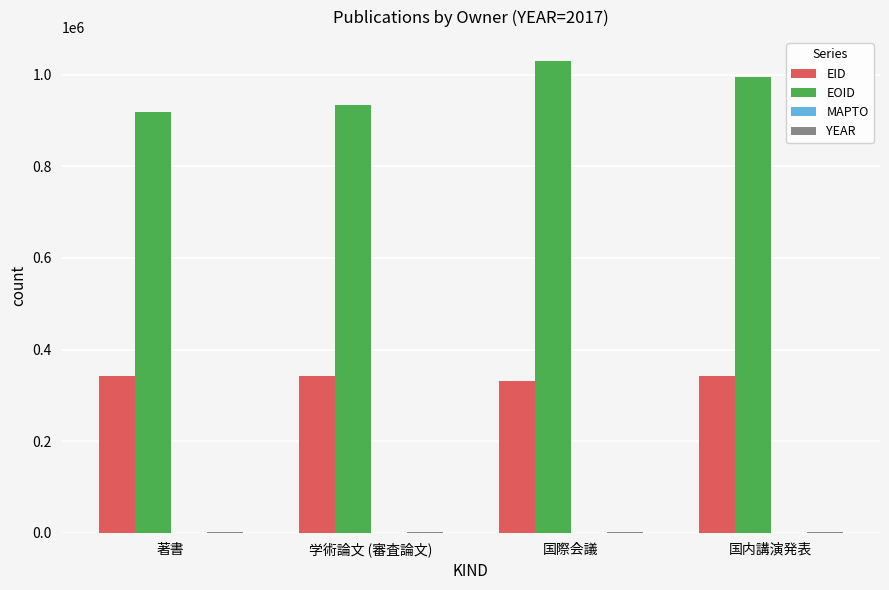

How many groups of bars are there?

4